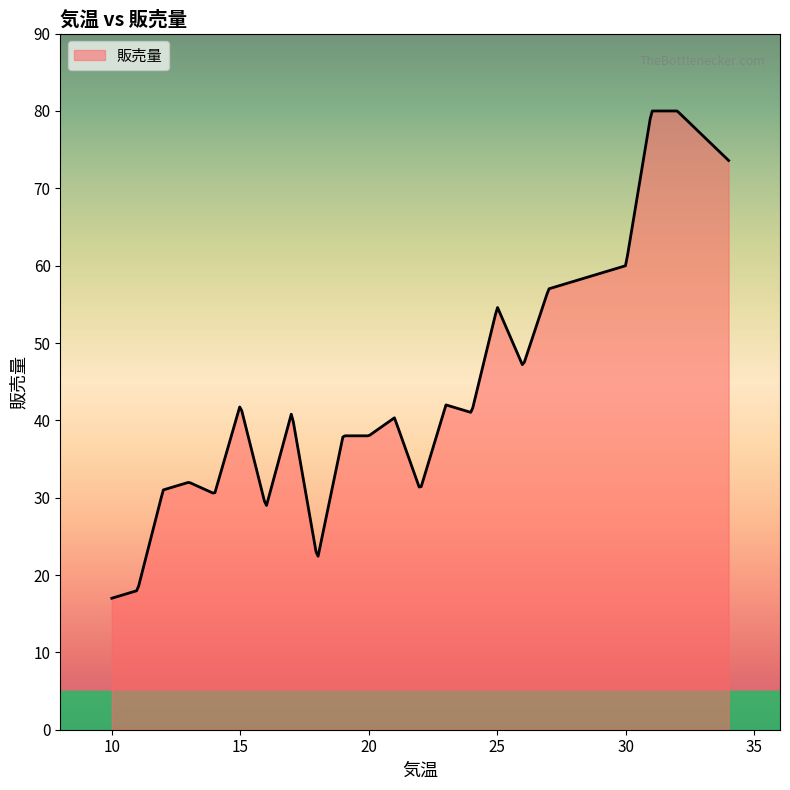

What is the smallest value displayed?

17.0